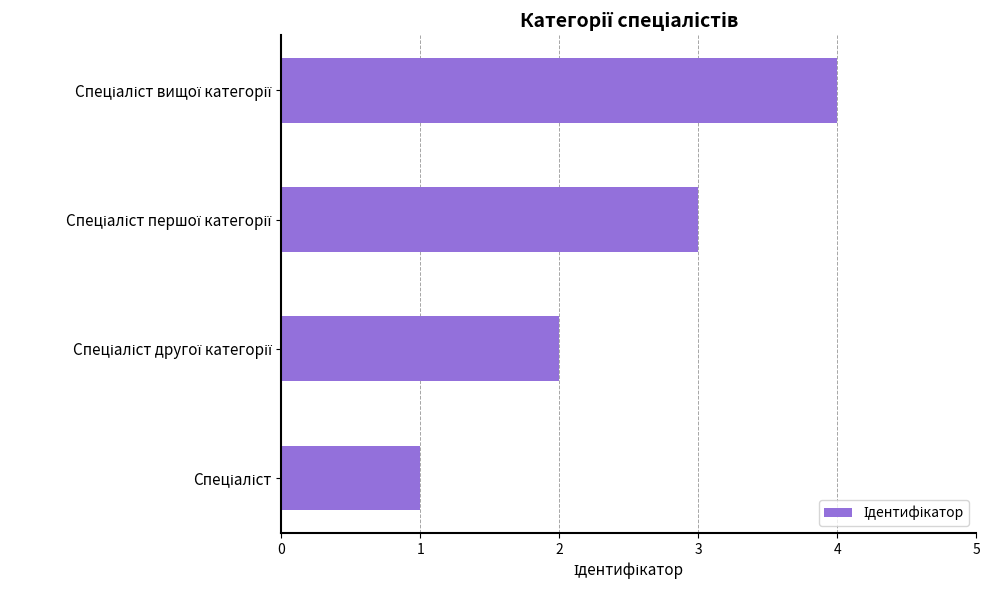

What is the smallest value displayed?

1